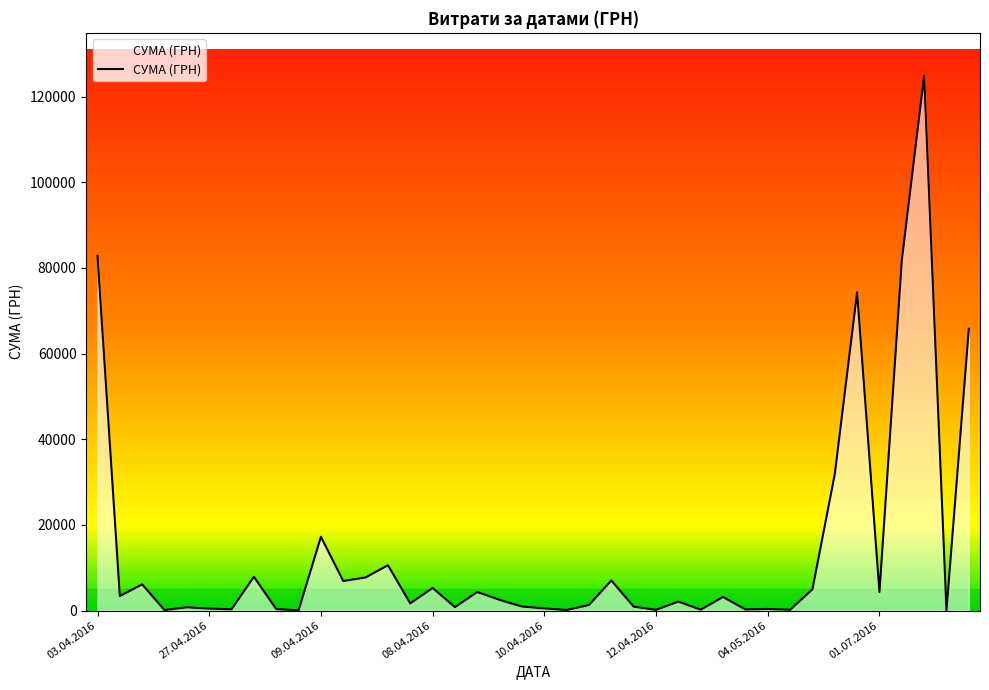

True or false: there are more than 2 points higher than both neighbors.

True